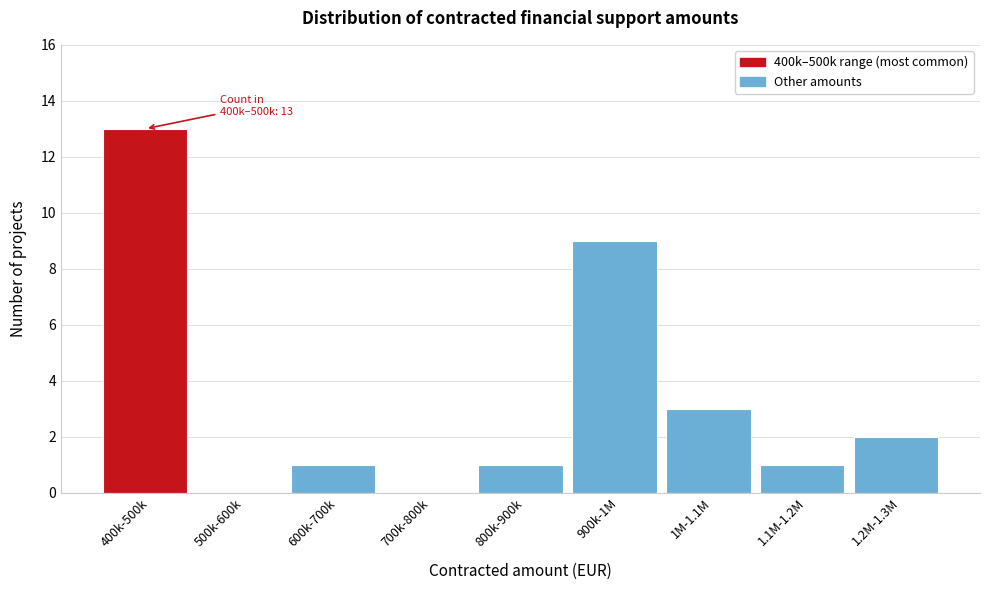

Reading left to right, extract all data points from this chart.

400k-500k=13	500k-600k=0	600k-700k=1	700k-800k=0	800k-900k=1	900k-1M=9	1M-1.1M=3	1.1M-1.2M=1	1.2M-1.3M=2